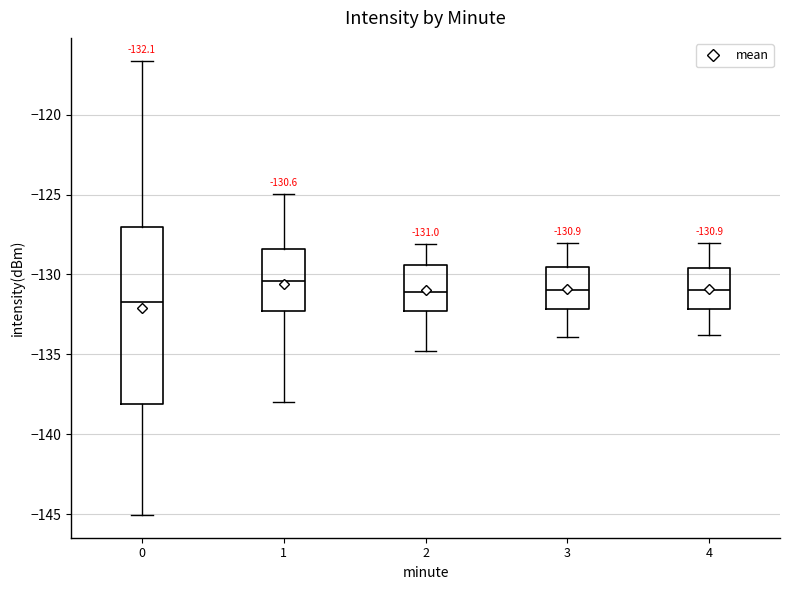

Which box's median line is the lowest?

0